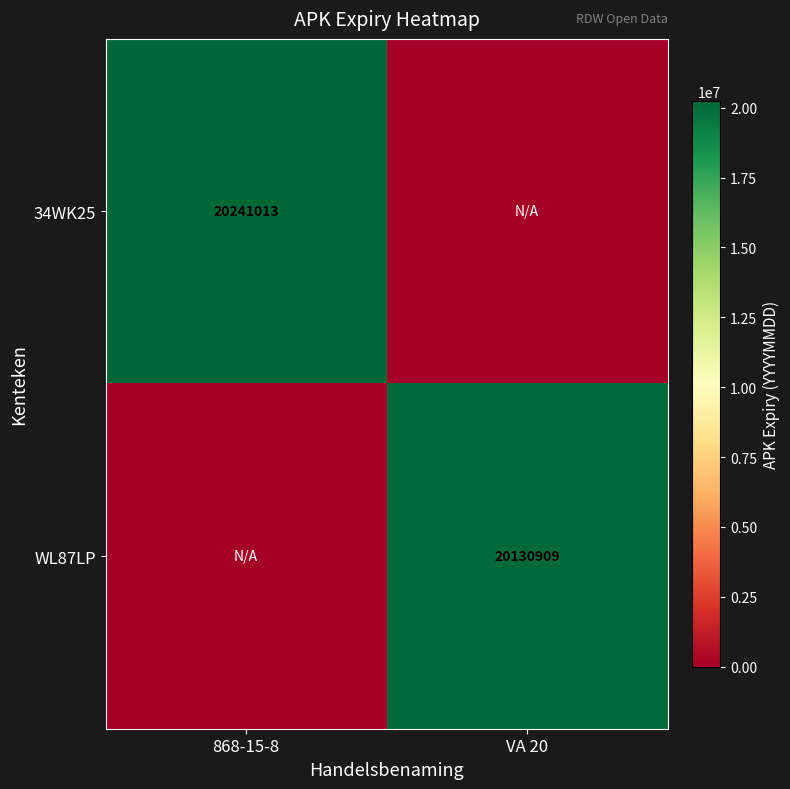

True or false: WL87LP has a value of 35375202 at VA 20.

False